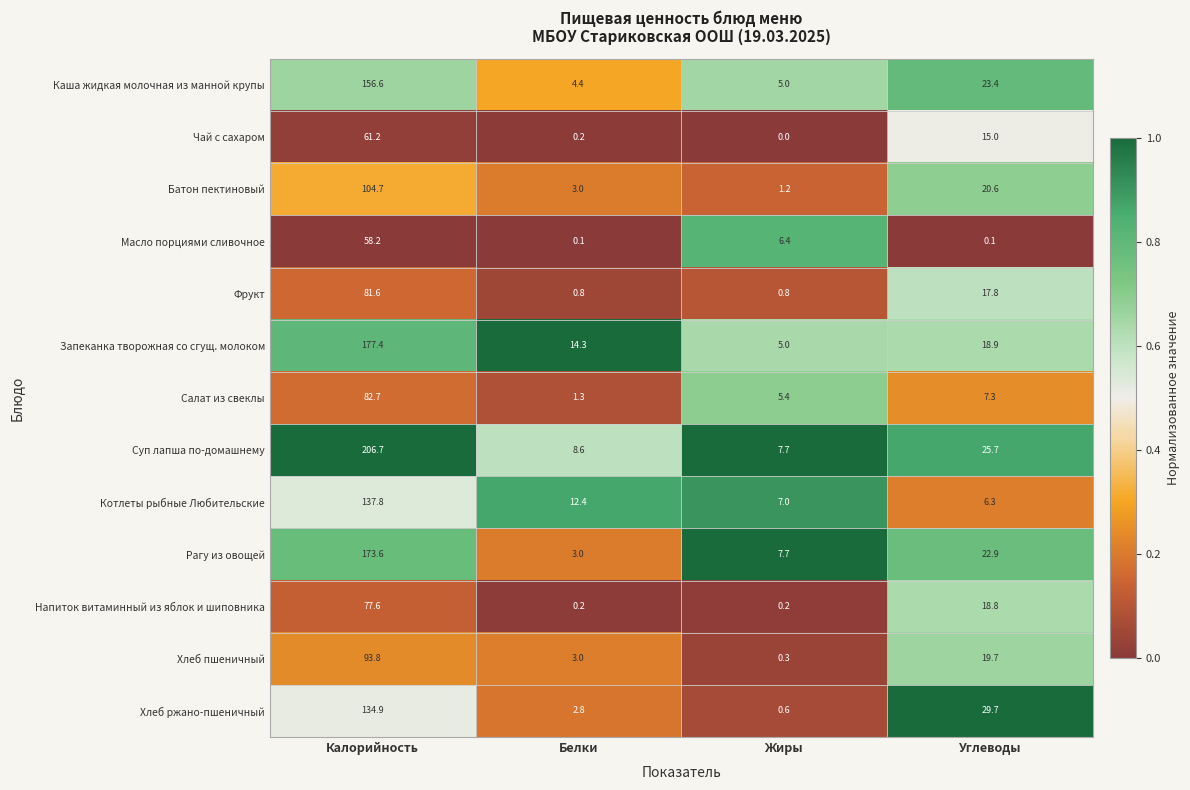

What is the difference between the maximum and second lowest values in the Батон пектиновый series?

101.7